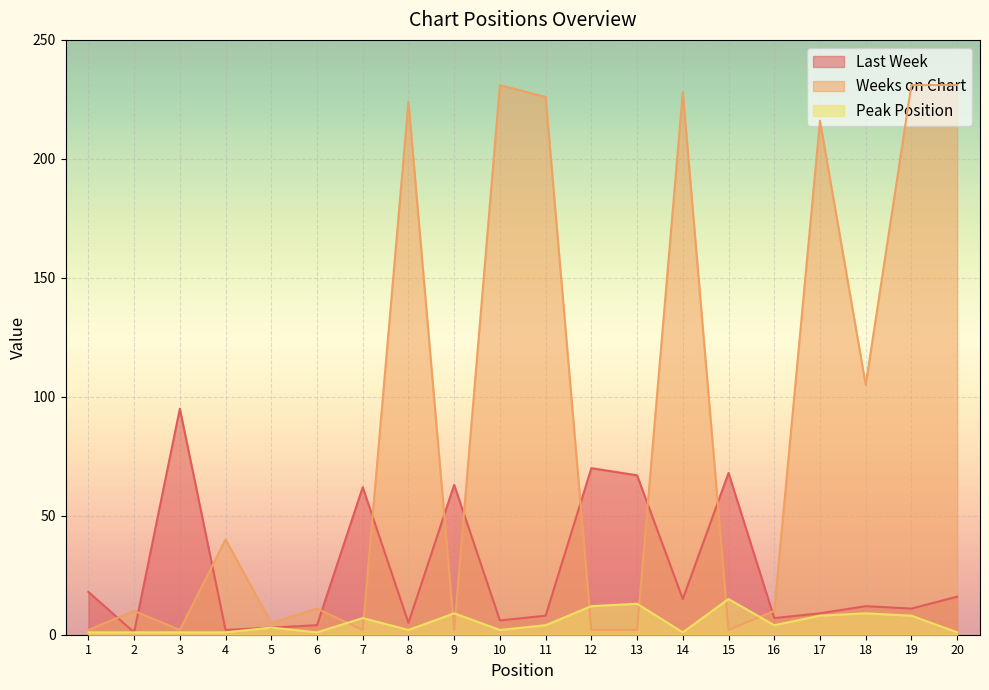

Is it true that Last Week equals 109 at 9?

False